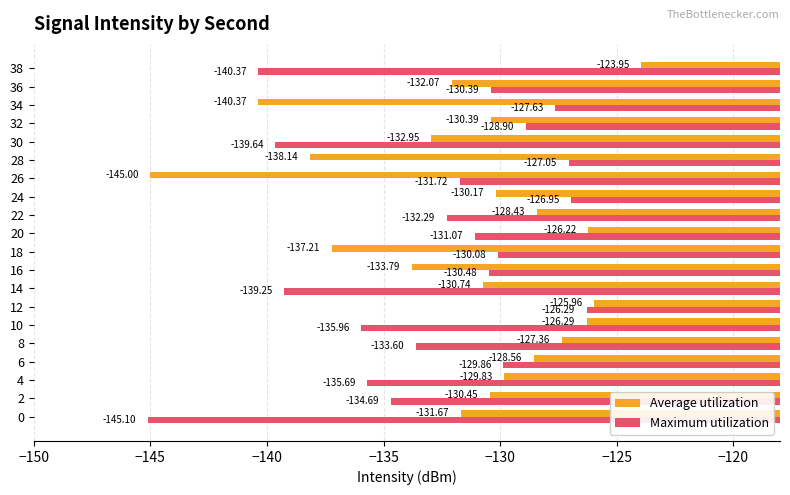

What is the difference between the maximum and minimum values in the Maximum utilization series?

18.8